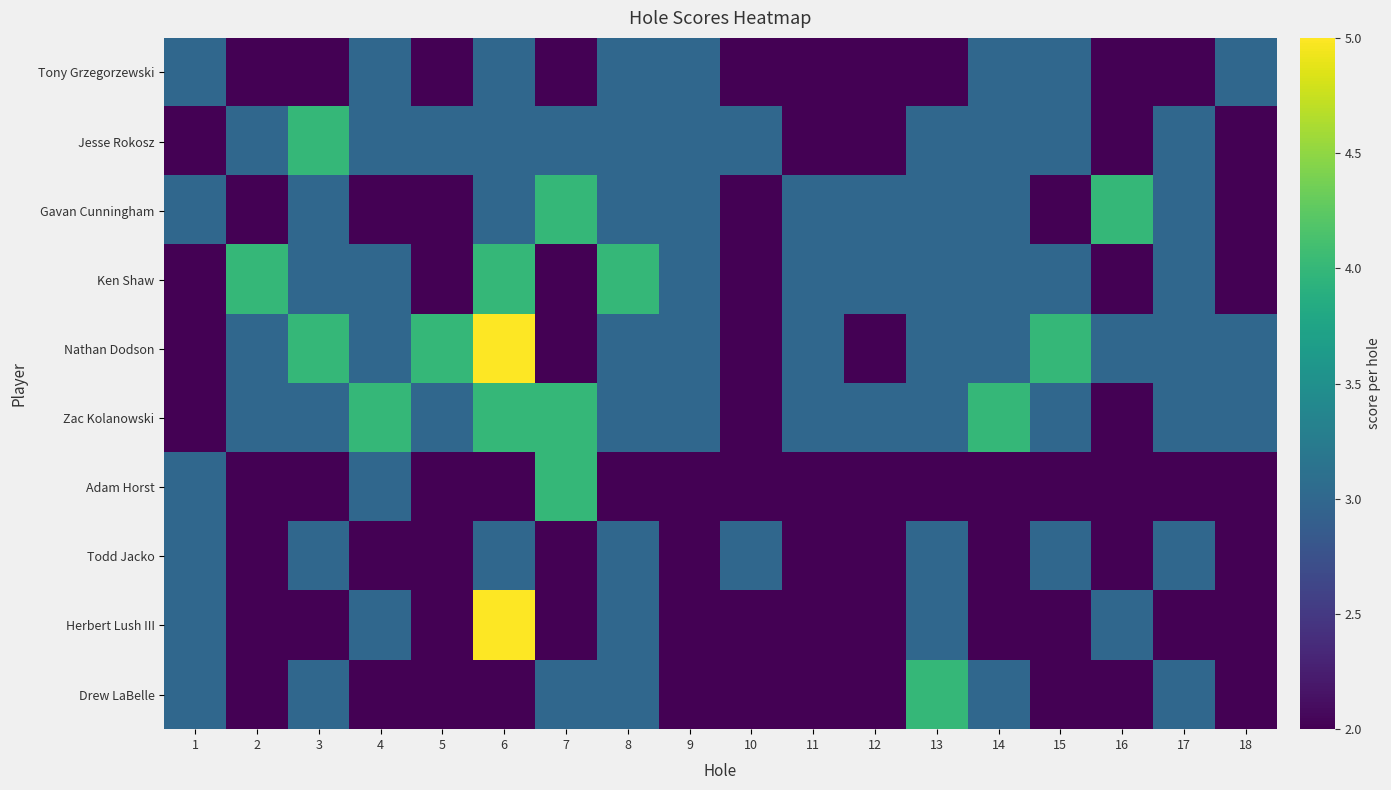

What is the difference between the highest and lowest values at 8?

2